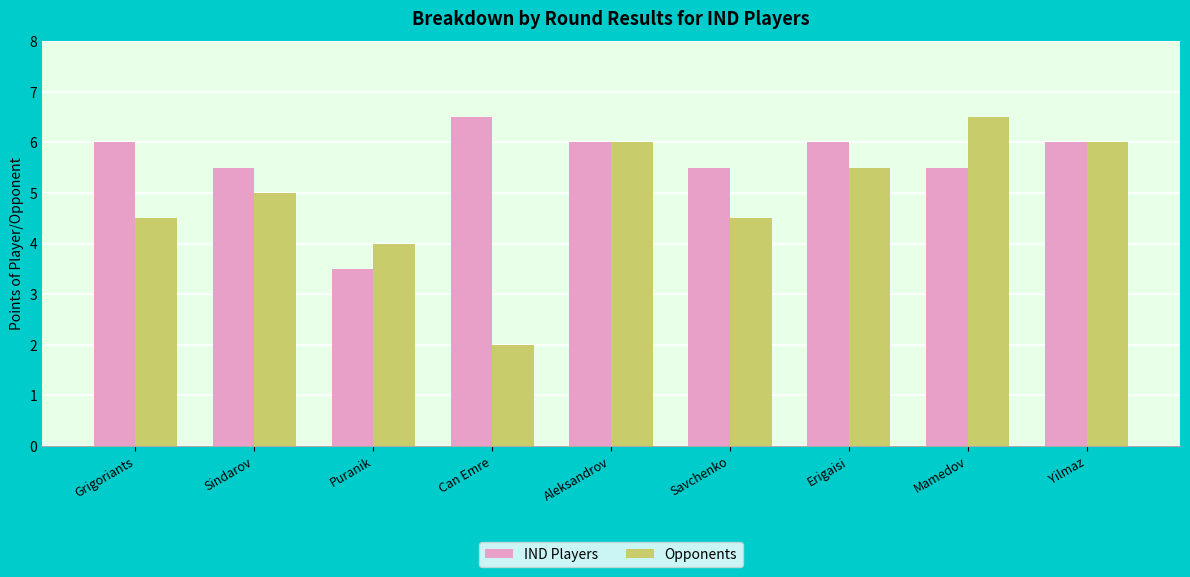

What is the sum of all IND Players values?

50.5